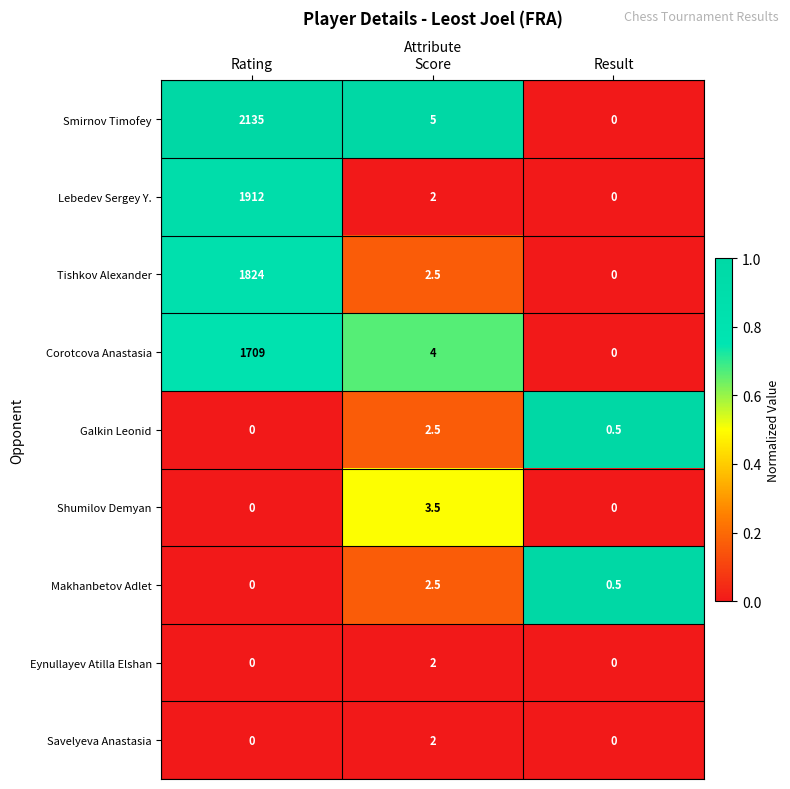

What is the difference between the Corotcova Anastasia values at Score and Rating?

1705.0